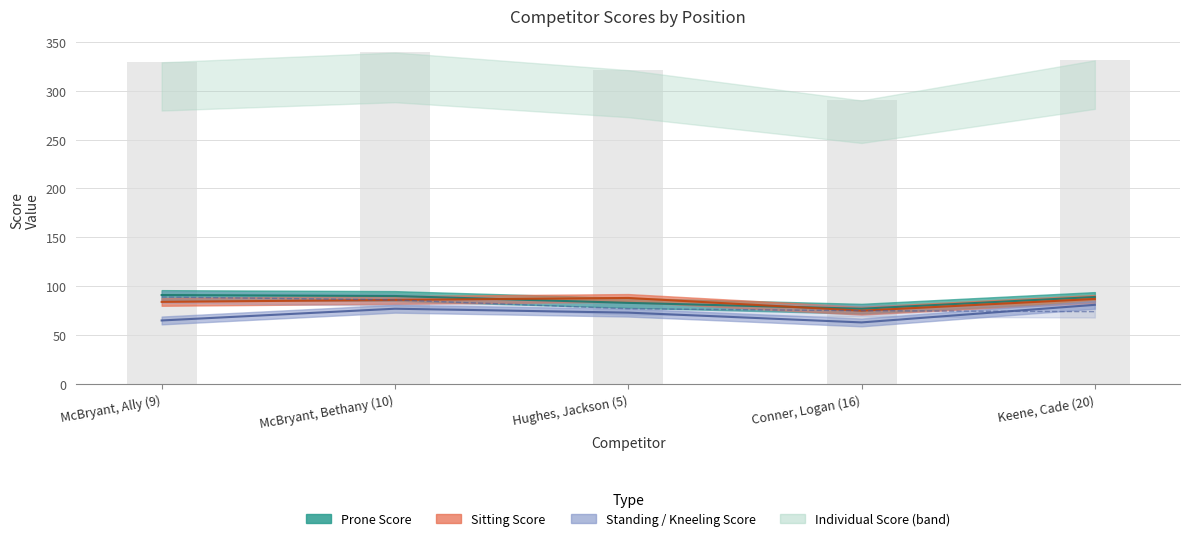

Is the value of Prone Score at Conner, Logan (16) greater than the value of Kneeling Score at McBryant, Bethany (10)?

No